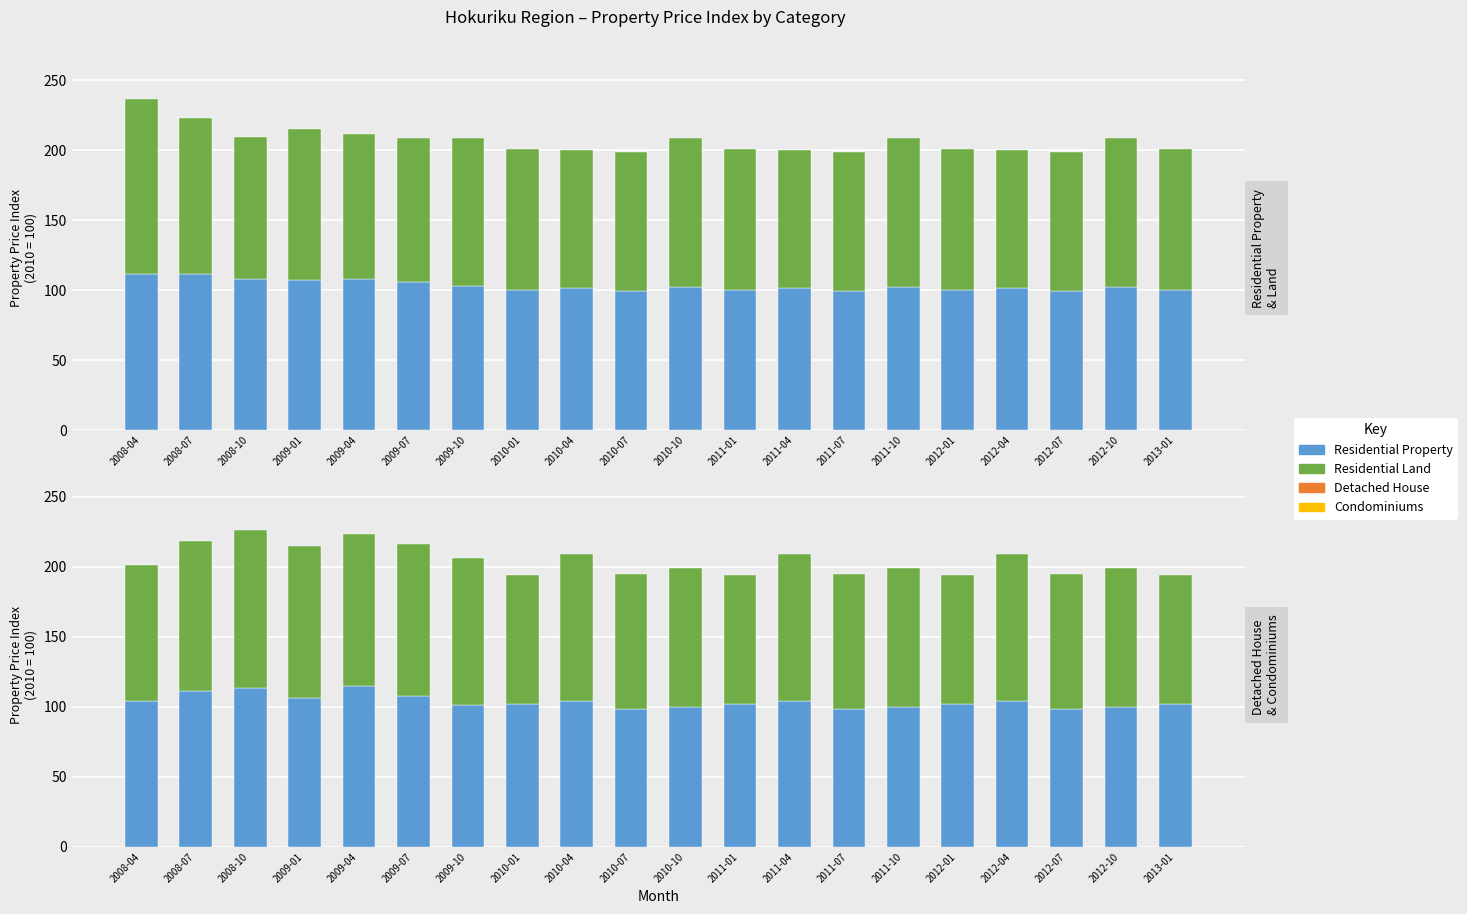

At which label does Residential Land first exceed 101?

2008-04